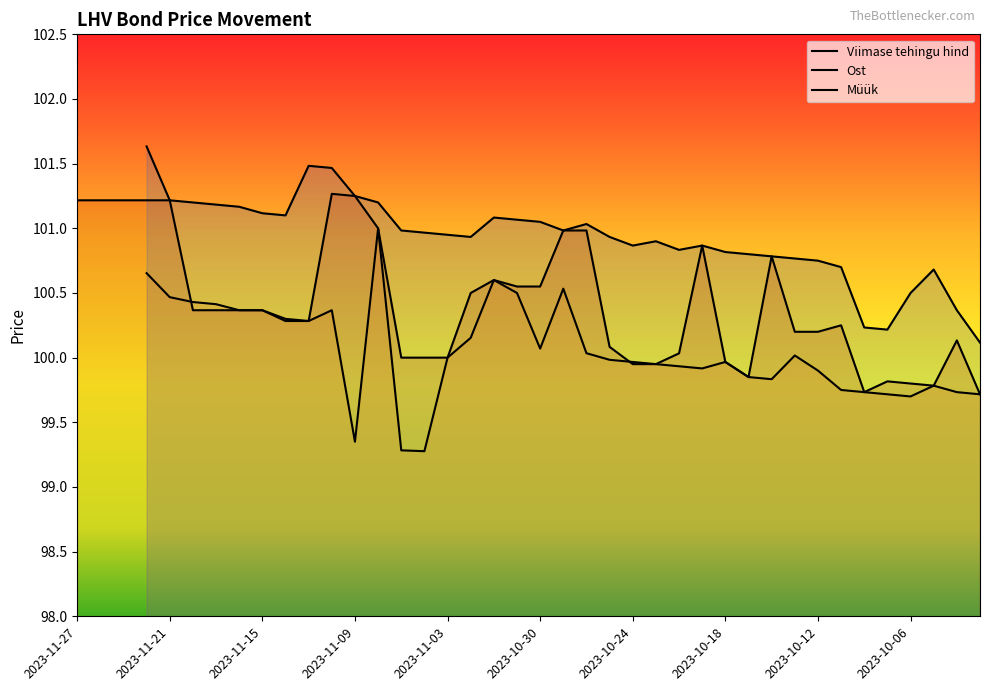

What is the difference between the second highest and minimum values in the Viimase tehingu hind series?

1.5